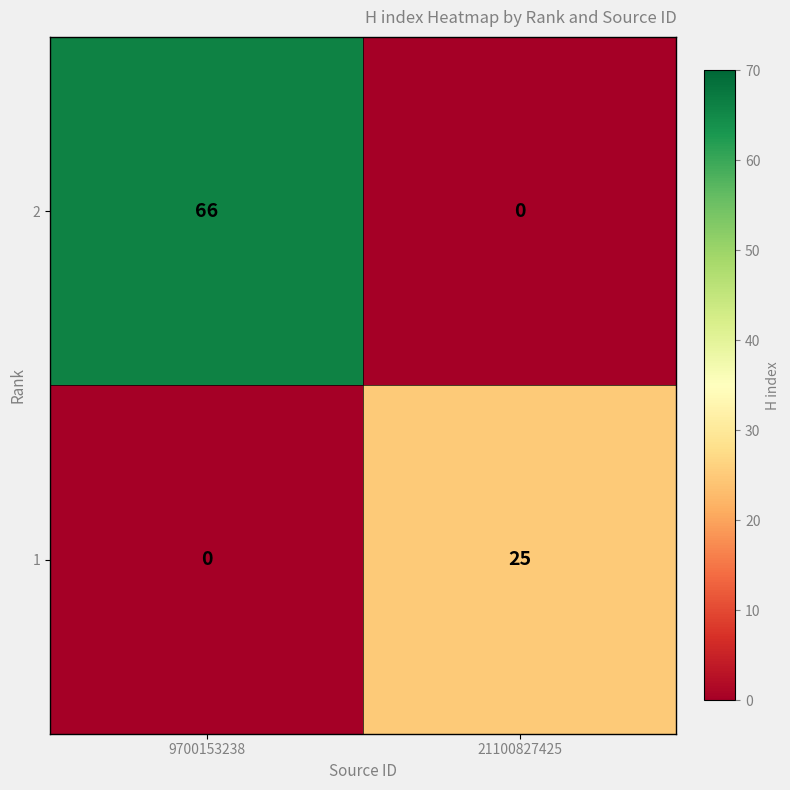

What is the spread (max minus min) of values at 21100827425?

25